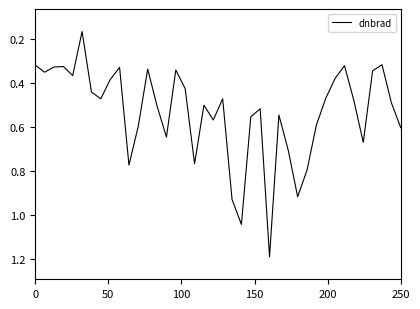

What is the greatest value displayed?

1.2